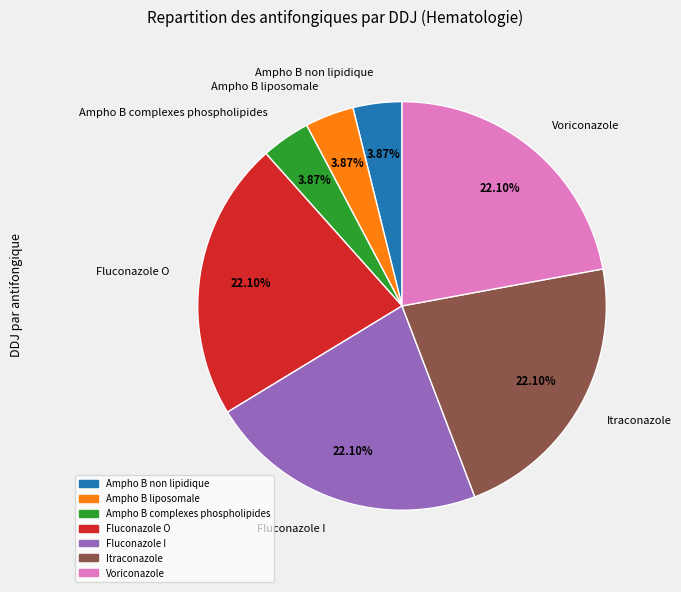

Combined, do Voriconazole and Ampho B complexes phospholipides account for over 50%?

No